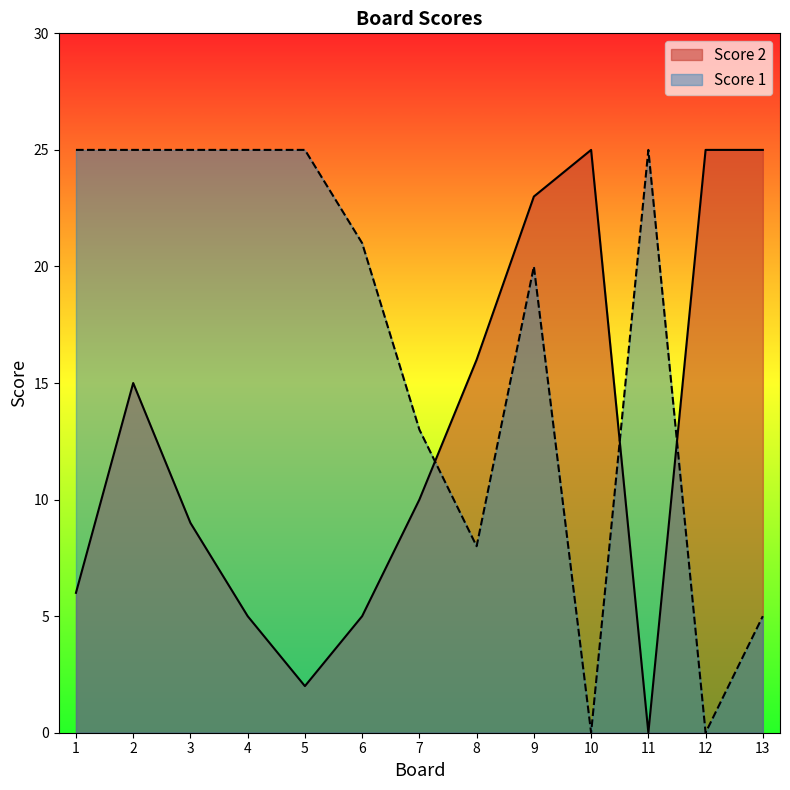

At 13, list the series in order from smallest to largest.

Score 1, Score 2